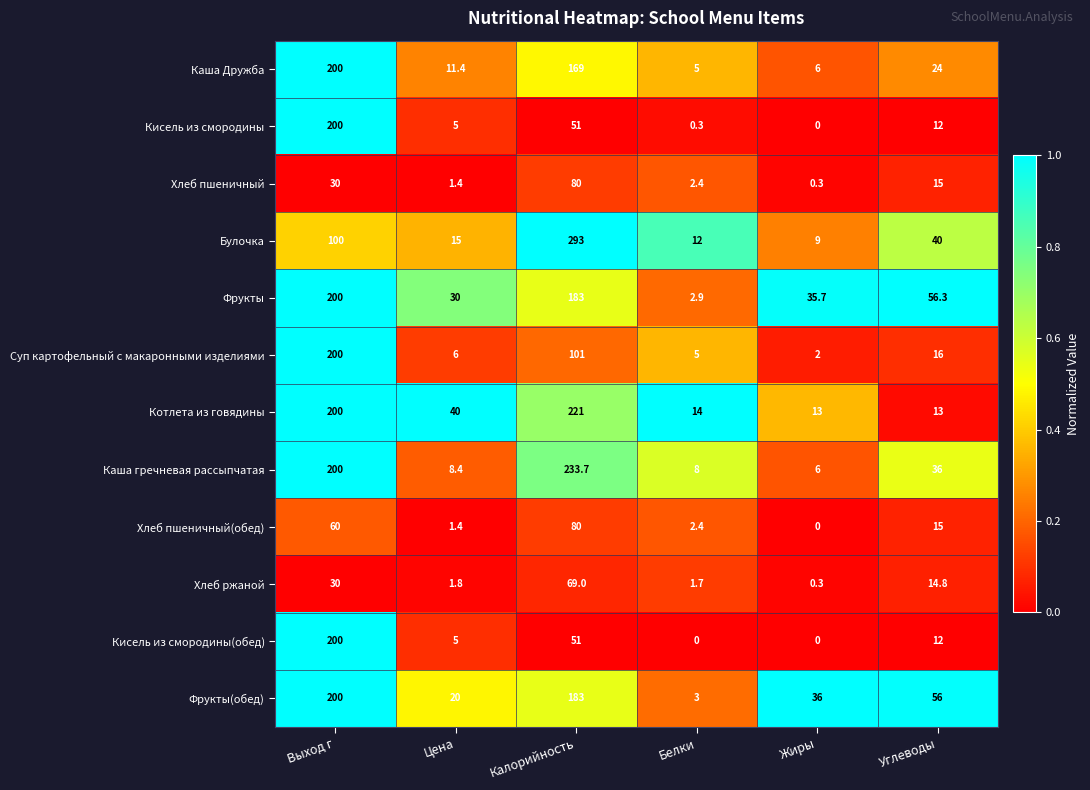

Between Цена and Жиры, which series saw the biggest shift?

Котлета из говядины